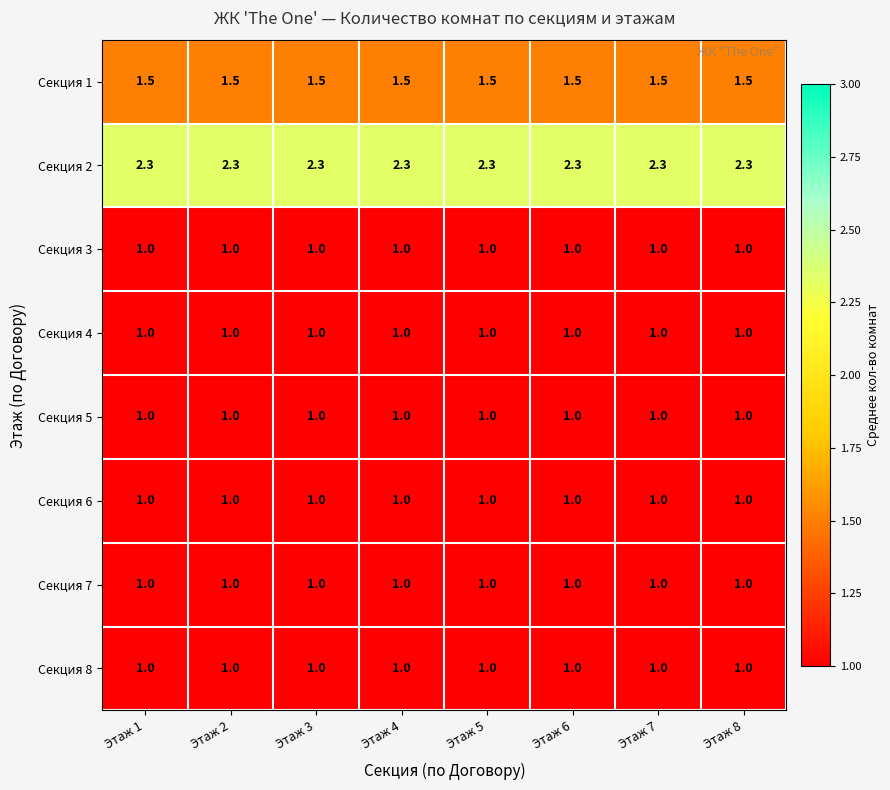

What is the highest value of the Секция 6 series?

1.0